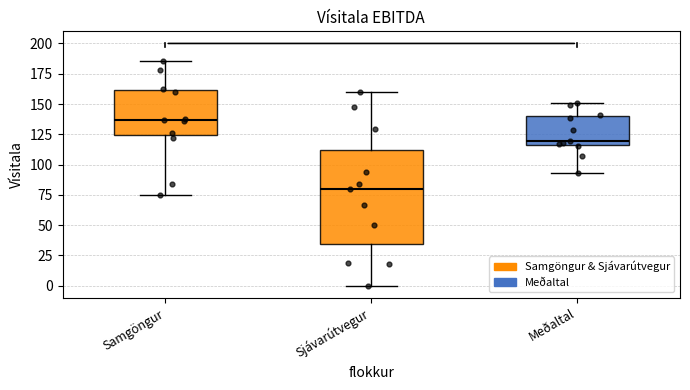

Where does the upper whisker of the box for Samgöngur end on the y-axis? The values are not printed on the chart, so give them approximately, as read against the axis.

185